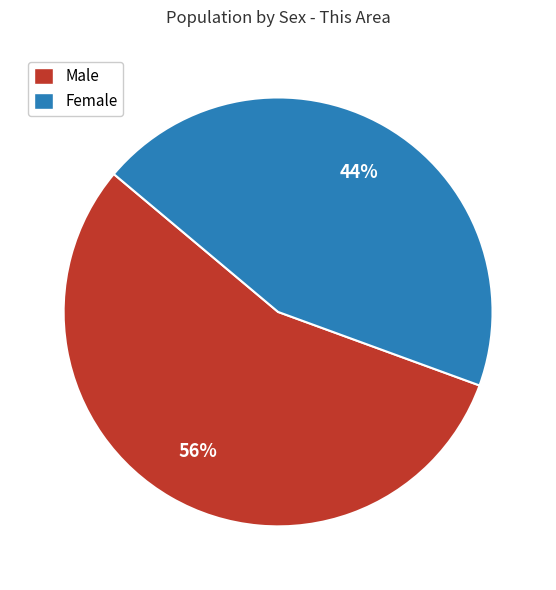

To the nearest percent, what is the combined percentage of Male and Female?

100%